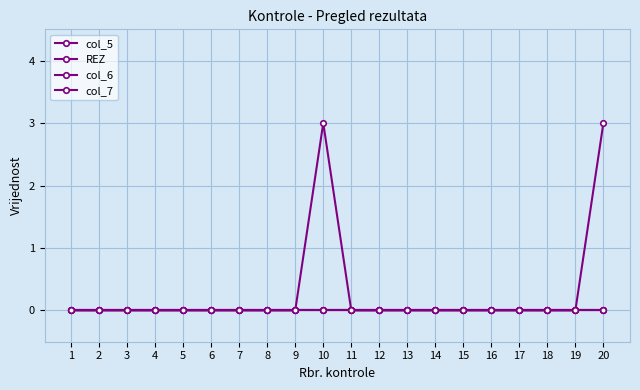

Reading left to right, list all the values displayed in this chart.

col_5: 0	0	0	0	0	0	0	0	0	0	0	0	0	0	0	0	0	0	0	0
REZ: 0	0	0	0	0	0	0	0	0	3	0	0	0	0	0	0	0	0	0	3
col_6: 0	0	0	0	0	0	0	0	0	0	0	0	0	0	0	0	0	0	0	0
col_7: 0	0	0	0	0	0	0	0	0	0	0	0	0	0	0	0	0	0	0	0